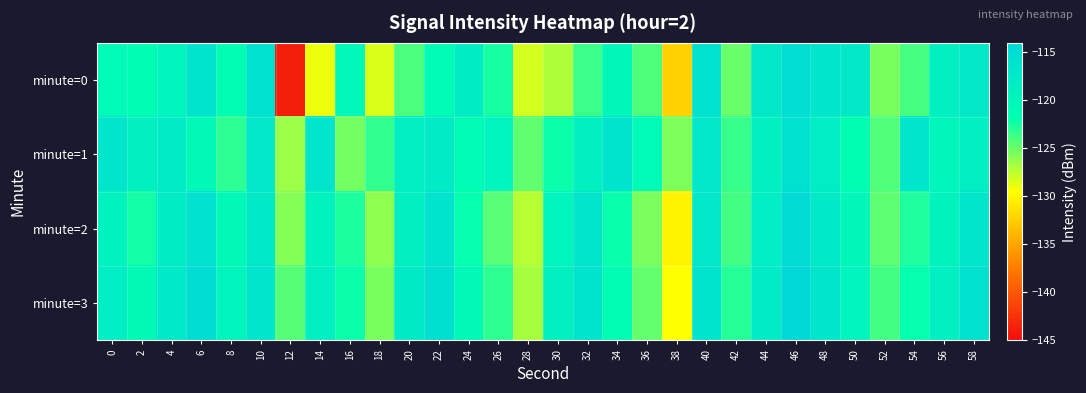

Reading left to right, extract all data points from this chart.

minute=0: 0=-120.8	2=-121.4	4=-119.8	6=-116.2	8=-121.5	10=-116.0	12=-143.7	14=-129.0	16=-120.4	18=-128.4	20=-124.0	22=-121.3	24=-118.0	26=-122.4	28=-128.2	30=-127.0	32=-123.5	34=-120.3	36=-124.2	38=-132.2	40=-116.1	42=-125.0	44=-117.3	46=-115.5	48=-116.6	50=-117.3	52=-125.4	54=-123.9	56=-118.8	58=-117.2
minute=1: 0=-116.7	2=-119.1	4=-117.7	6=-120.8	8=-123.1	10=-117.0	12=-126.5	14=-116.5	16=-125.3	18=-123.2	20=-118.5	22=-117.8	24=-121.3	26=-119.6	28=-124.7	30=-122.1	32=-118.9	34=-116.4	36=-120.8	38=-125.6	40=-117.2	42=-123.4	44=-119.1	46=-115.8	48=-118.3	50=-121.7	52=-124.2	54=-116.9	56=-120.1	58=-118.6
minute=2: 0=-119.2	2=-122.3	4=-118.1	6=-115.9	8=-120.7	10=-117.4	12=-125.8	14=-119.3	16=-122.6	18=-126.1	20=-118.7	22=-116.2	24=-121.9	26=-124.4	28=-127.3	30=-119.8	32=-116.7	34=-122.0	36=-125.5	38=-130.2	40=-117.1	42=-123.8	44=-118.4	46=-114.9	48=-117.6	50=-120.3	52=-124.6	54=-122.7	56=-119.5	58=-116.8
minute=3: 0=-118.4	2=-120.9	4=-117.6	6=-115.2	8=-119.8	10=-116.7	12=-124.3	14=-118.6	16=-122.1	18=-125.4	20=-117.9	22=-115.6	24=-120.7	26=-123.2	28=-126.8	30=-119.1	32=-116.3	34=-121.5	36=-124.8	38=-129.5	40=-116.4	42=-122.9	44=-117.8	46=-114.3	48=-116.9	50=-119.6	52=-123.8	54=-121.9	56=-118.8	58=-116.1